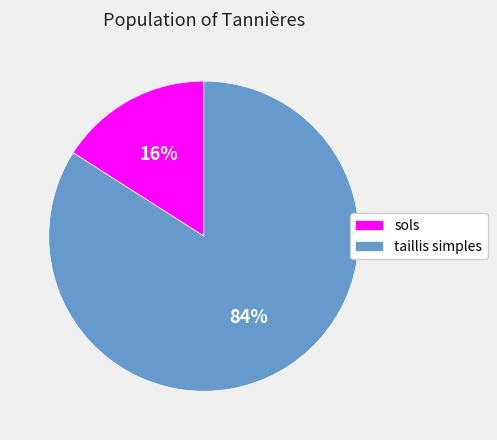

To the nearest percent, what percentage of the pie is taillis simples?

84%